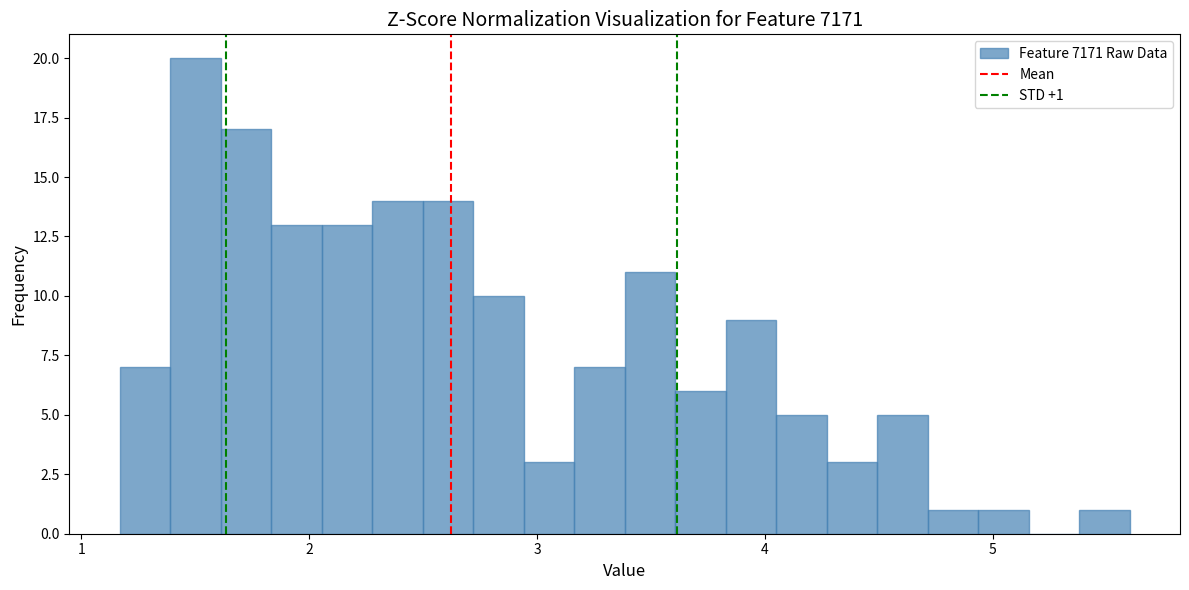

Around what value on the x-axis is the tallest bar? Give the approximate position of its centre, as read against the axis.

1.5